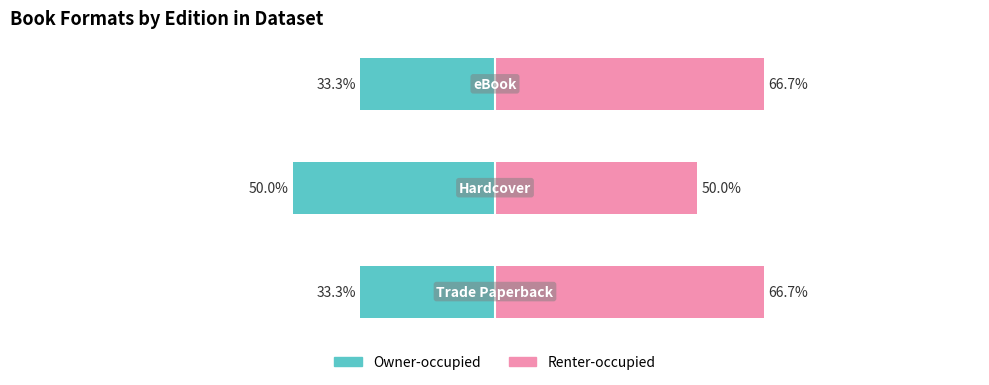

Between 1 and 2, which series saw the biggest shift?

Owner-occupied